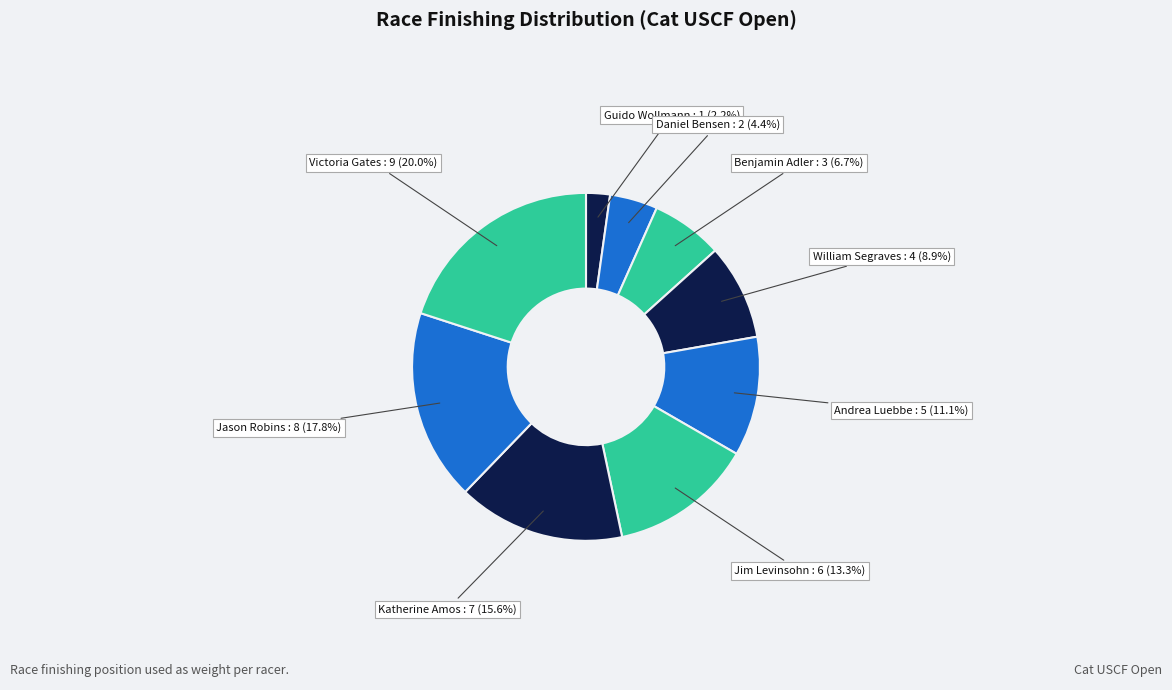

How many segments does this pie chart have?

9